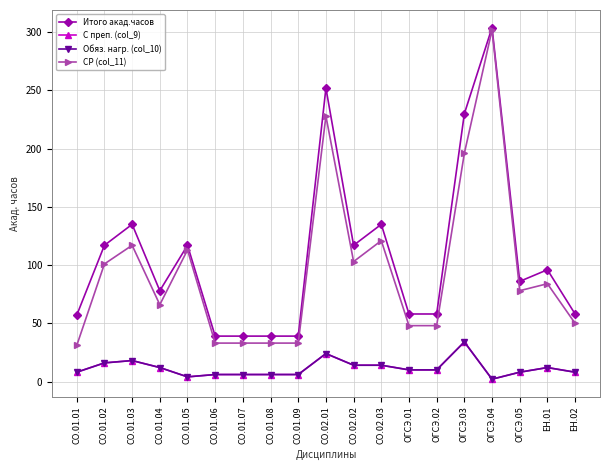

The С преп. (col_9) series shows 6 at СО.01.07. True or false?

True